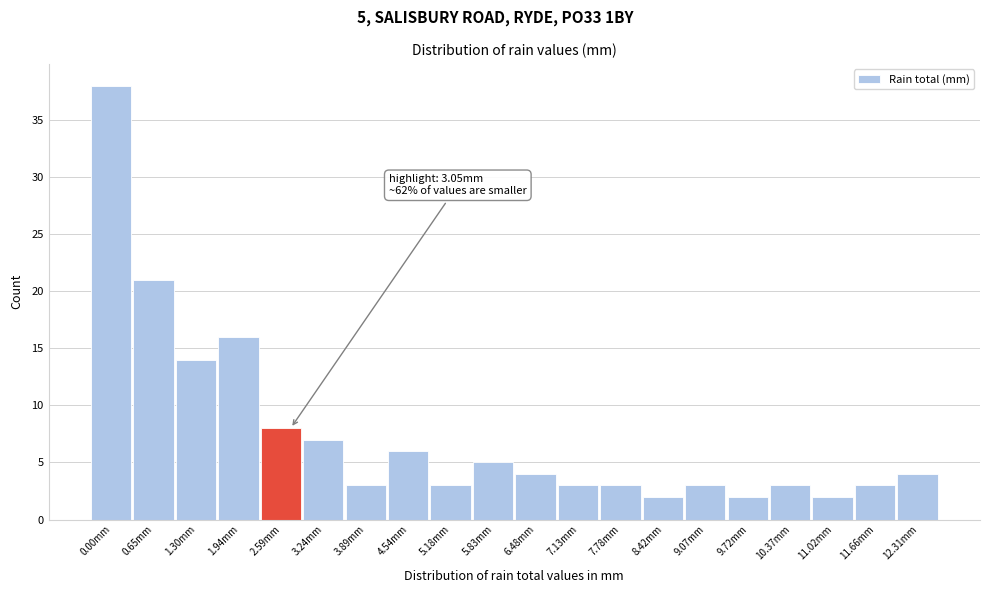

Reading left to right, extract all data points from this chart.

0.00mm=38	0.65mm=21	1.30mm=14	1.94mm=16	2.59mm=8	3.24mm=7	3.89mm=3	4.54mm=6	5.18mm=3	5.83mm=5	6.48mm=4	7.13mm=3	7.78mm=3	8.42mm=2	9.07mm=3	9.72mm=2	10.37mm=3	11.02mm=2	11.66mm=3	12.31mm=4